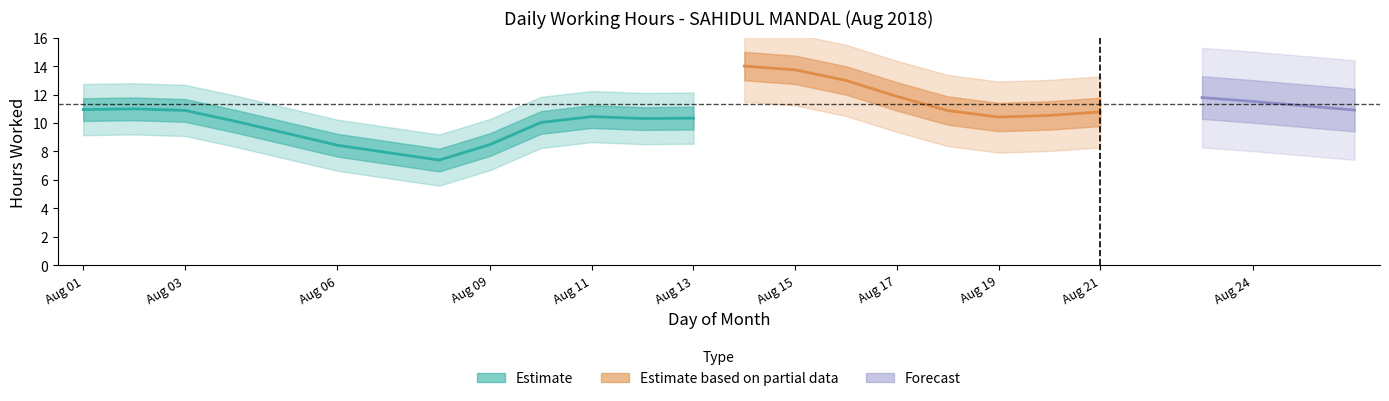

What is the value of the 15th point from the left?

11.0